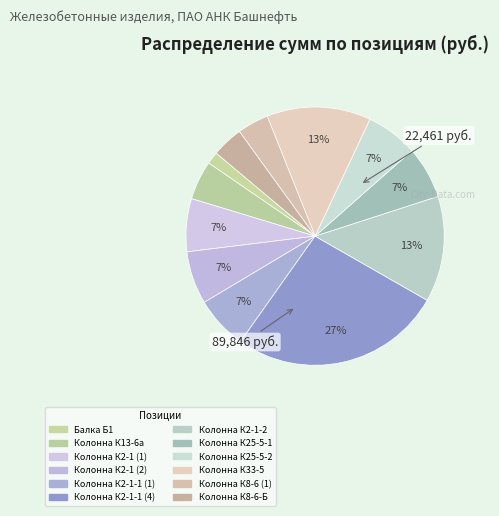

True or false: Балка Б1 accounts for 2% of the total.

True